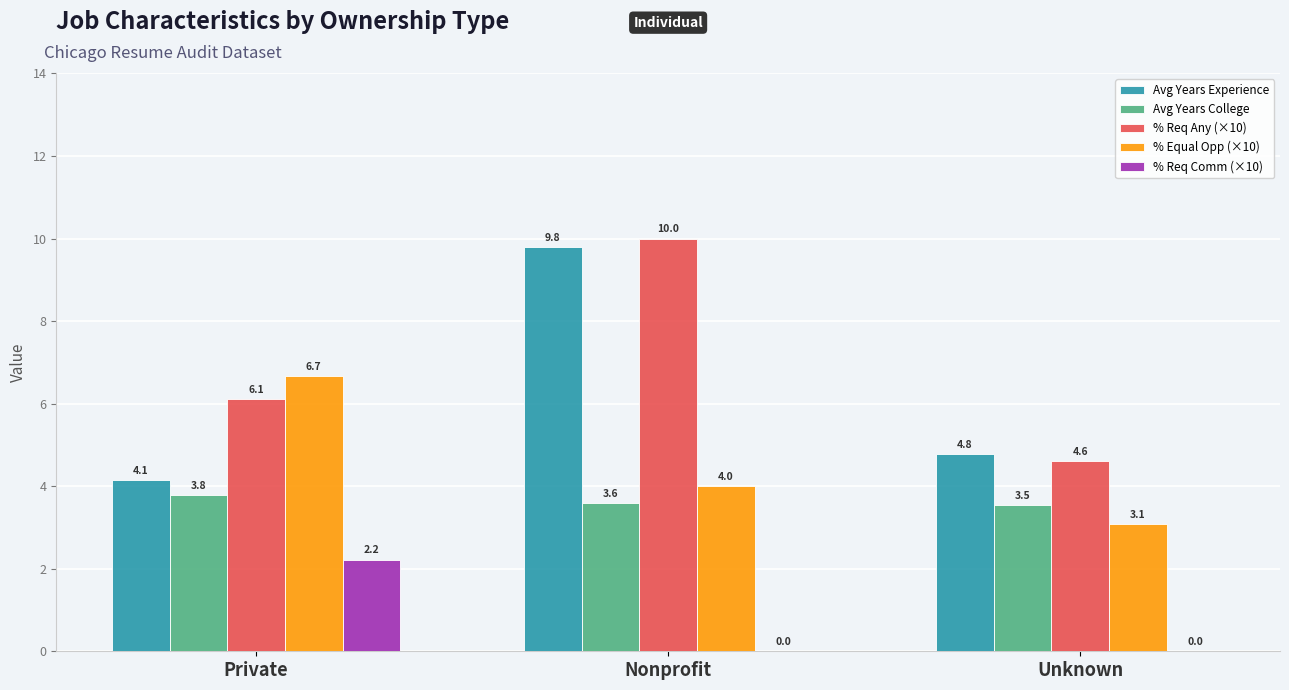

What is the average value of the % Equal Opp (×10) series?

4.6